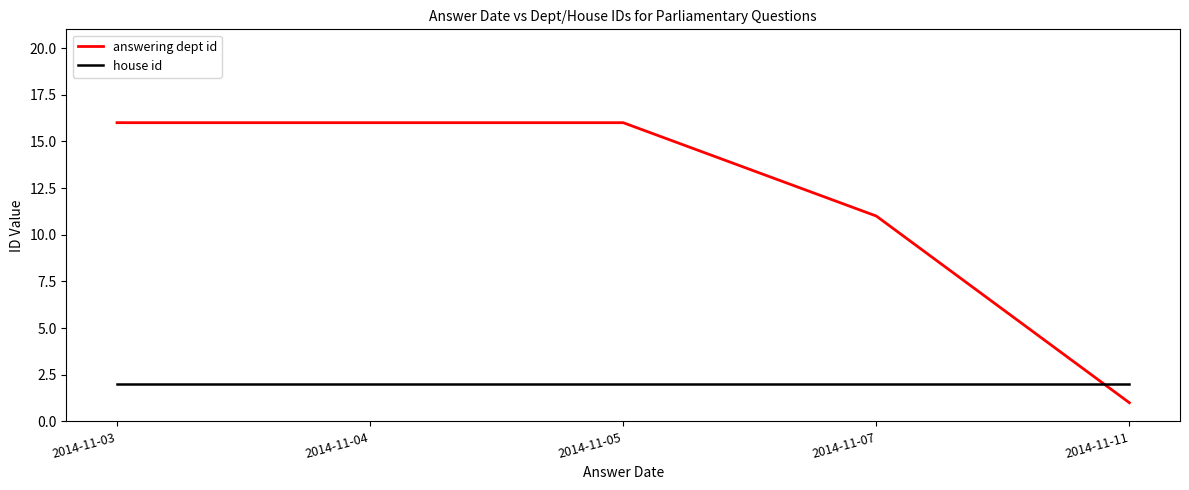

What is the greatest value displayed?

16